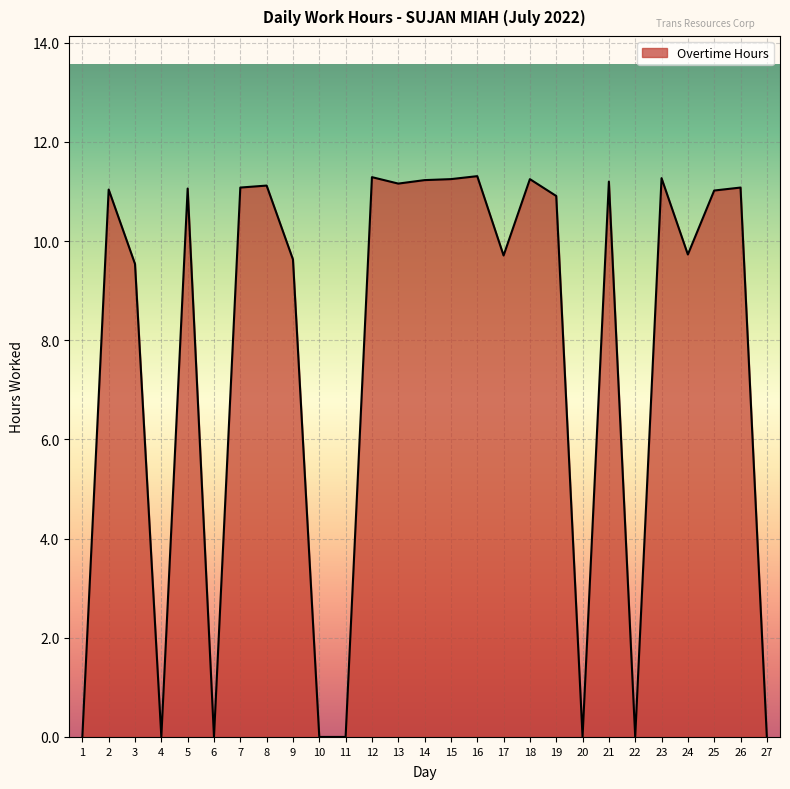

What is the difference between the maximum and minimum values?

11.3